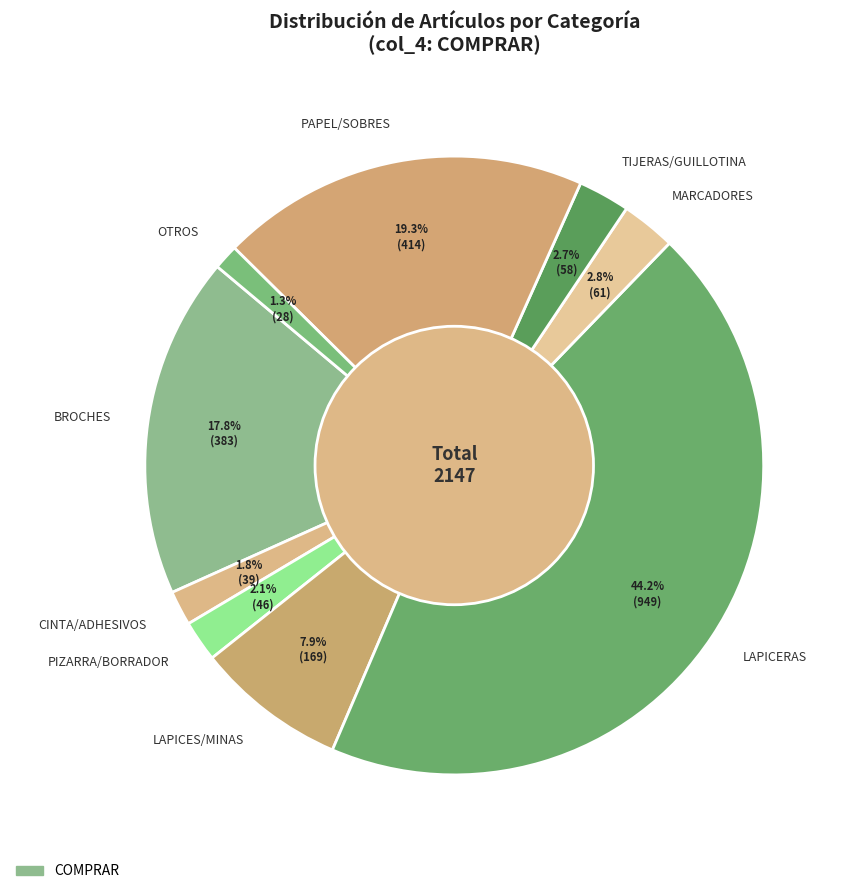

What is the largest slice in the pie chart?

LAPICERAS